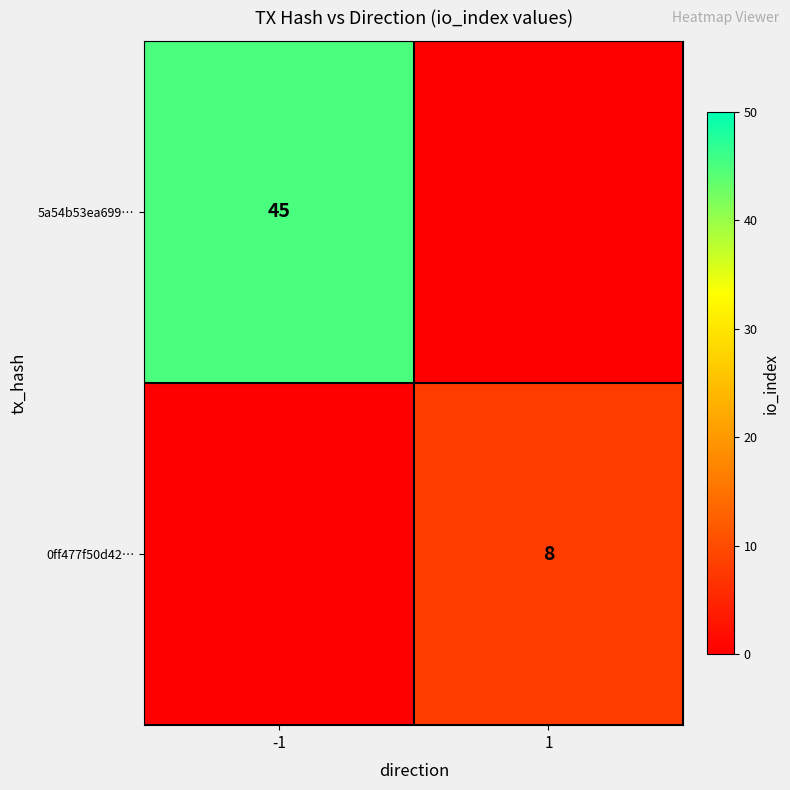

At how many categories does at least one series exceed 5?

2